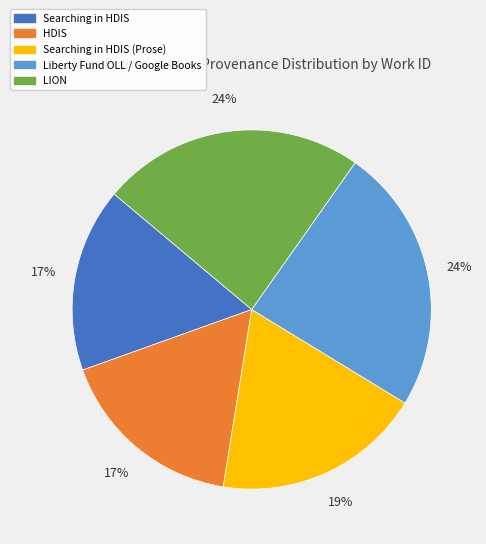

What percentage is the LION slice, to the nearest percent?

24%